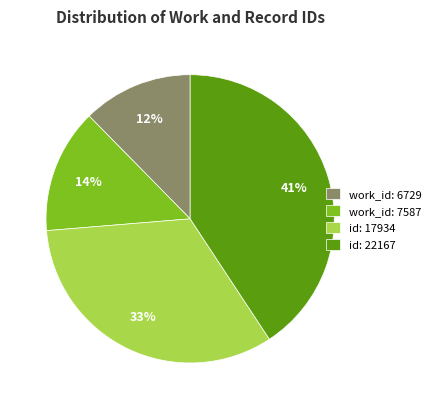

Which category has the smallest portion of the pie?

work_id: 6729